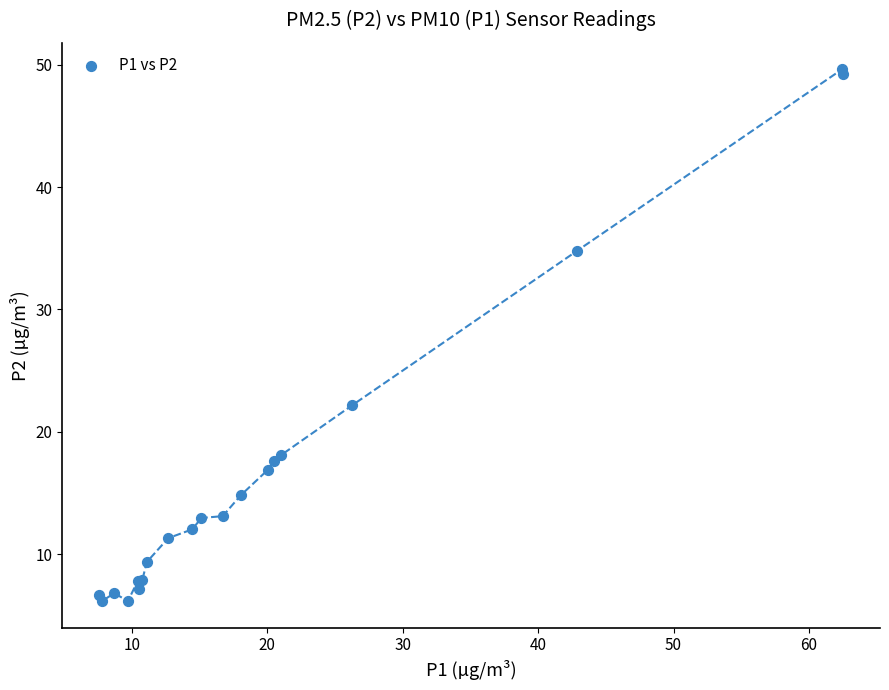

What Y value in the scatter plot is closest to 27?

22.2